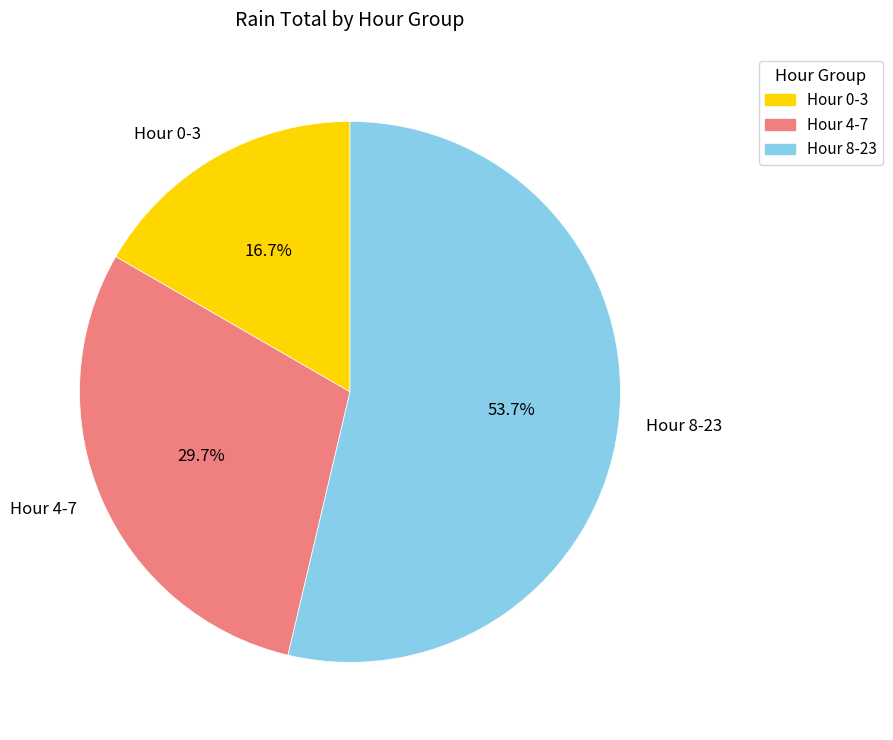

Does any single category account for the majority?

Yes